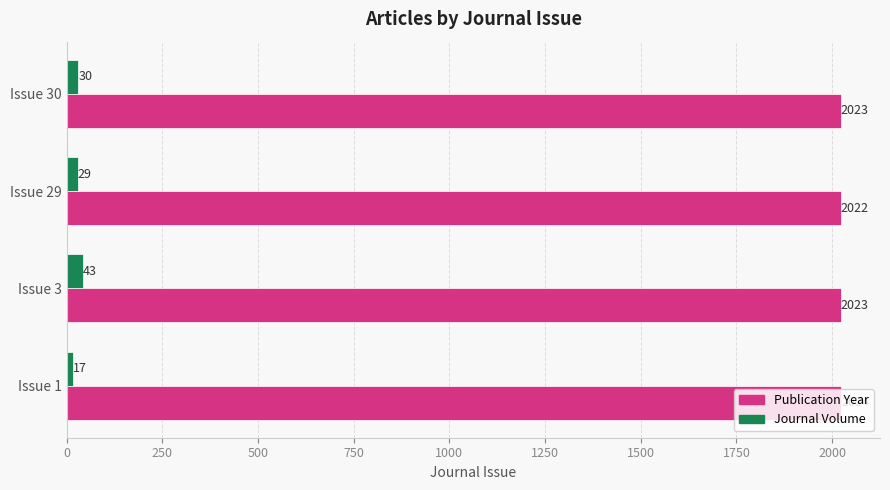

Where is Journal Volume nearest to the value 30?

Issue 30